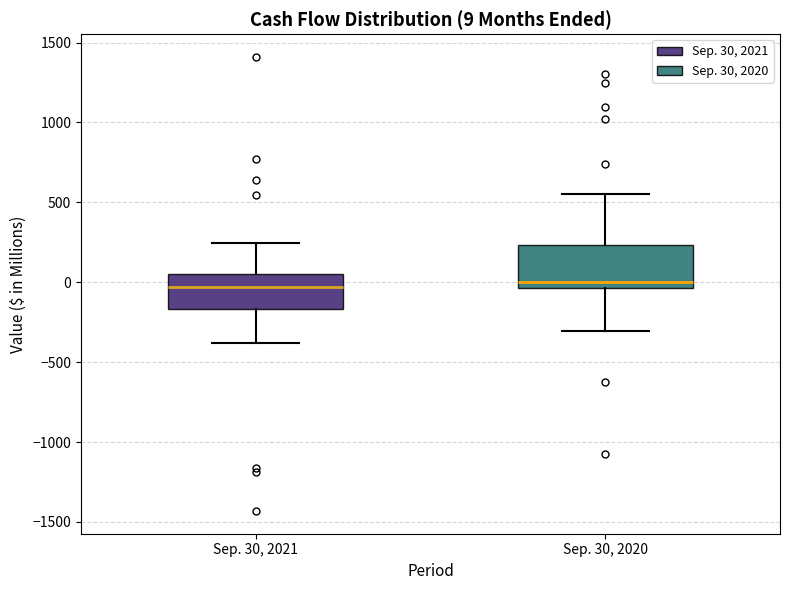

Comparing the boxes themselves (not the whiskers), which one is the tallest?

Sep. 30, 2020